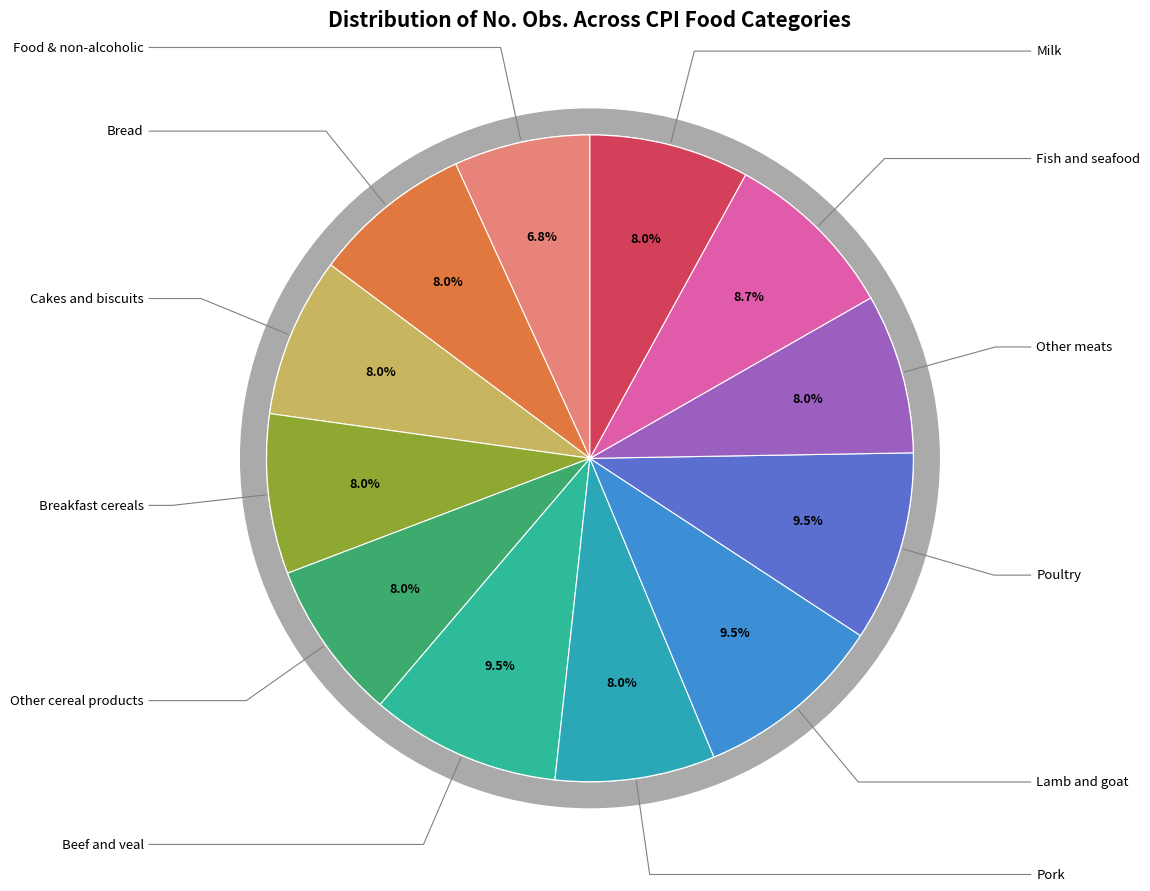

Rank the categories by value from highest to lowest.

Beef and veal, Lamb and goat, Poultry, Fish and seafood, Bread, Cakes and biscuits, Breakfast cereals, Other cereal products, Pork, Other meats, Milk, Food & non-alcoholic